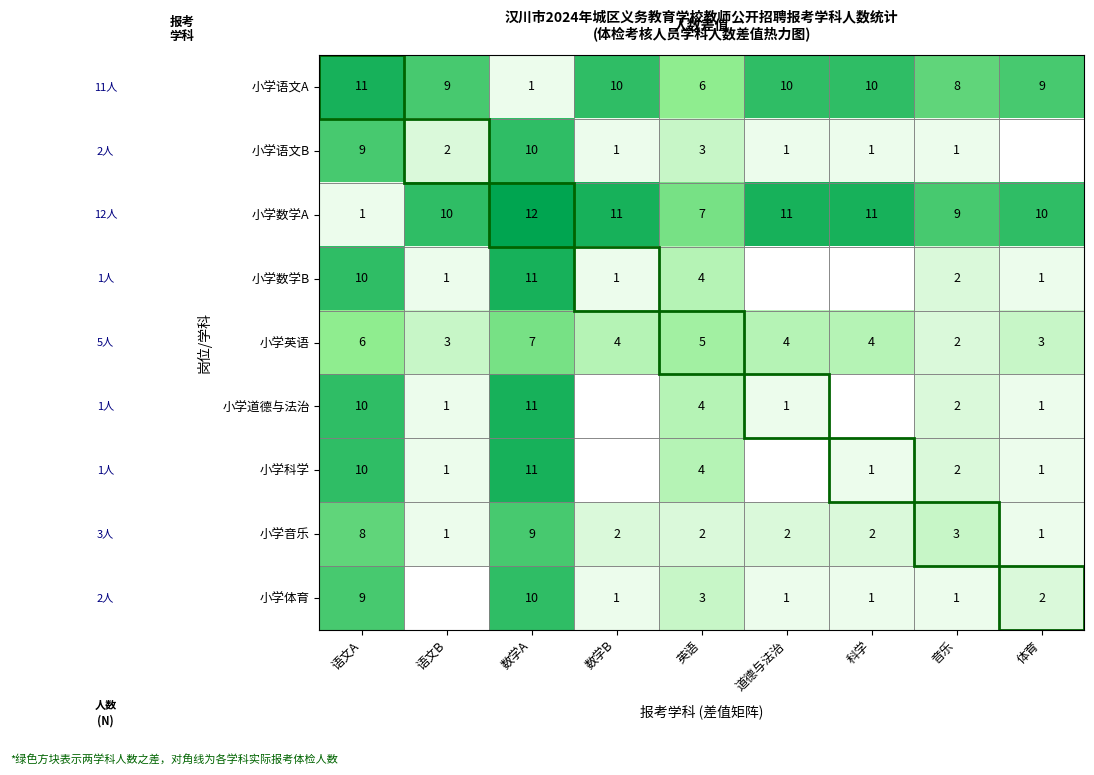

What is the total value across all series at 音乐?

30